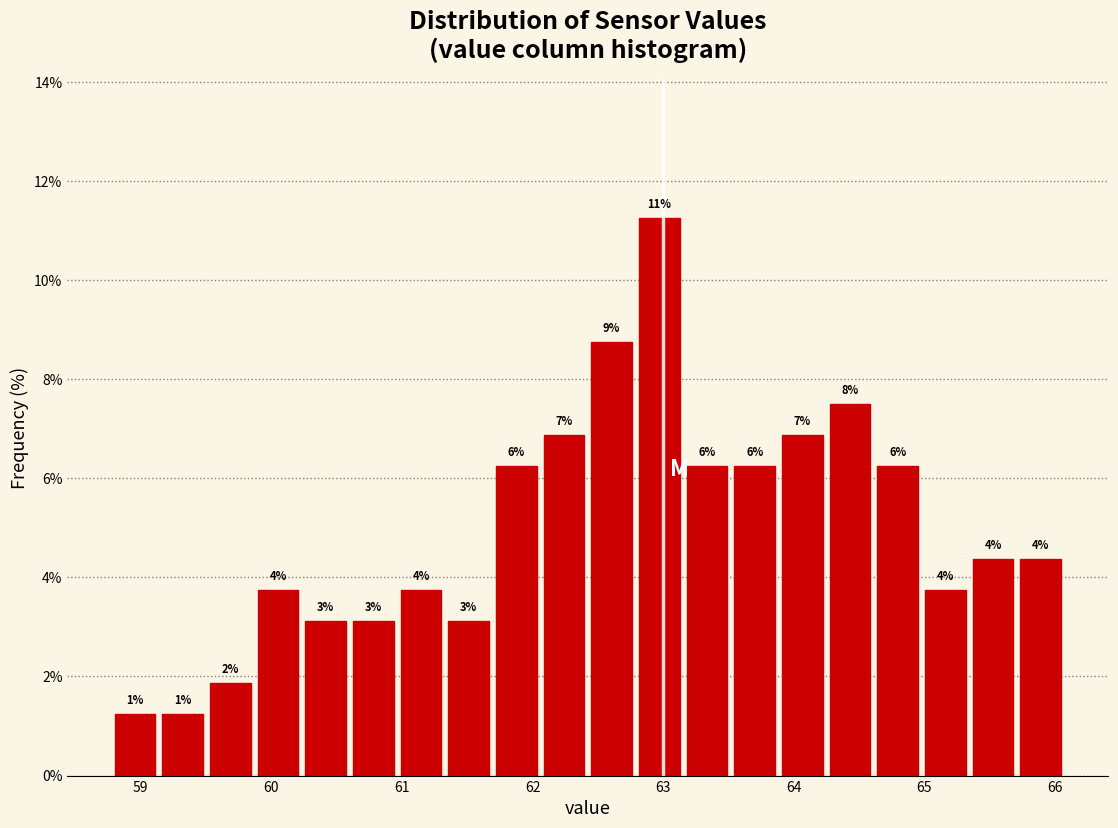

Read against the x-axis, roughly where is the centre of the tallest bar?

63.0